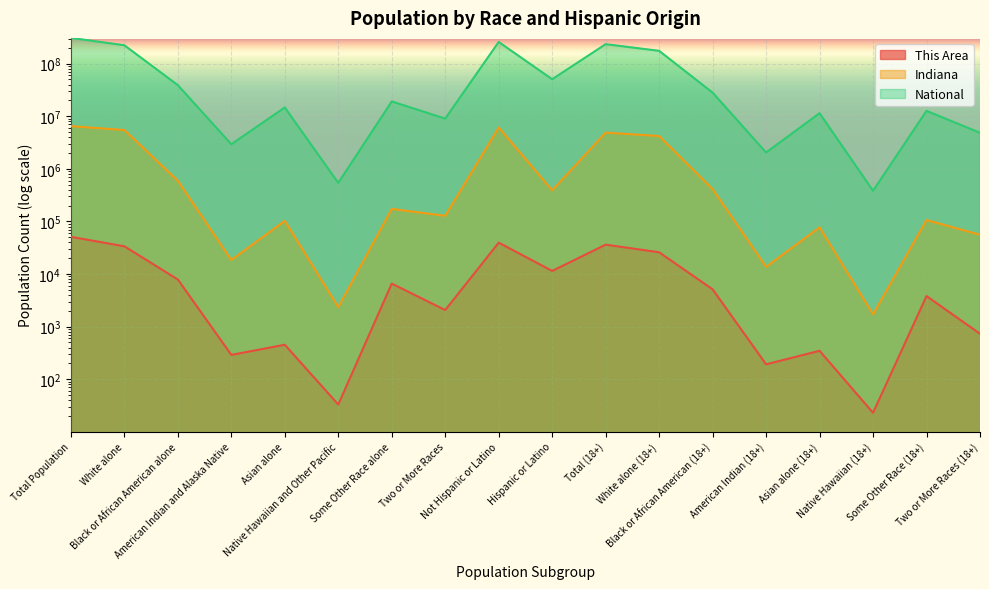

The value of Indiana at Not Hispanic or Latino is 6094095. True or false?

True